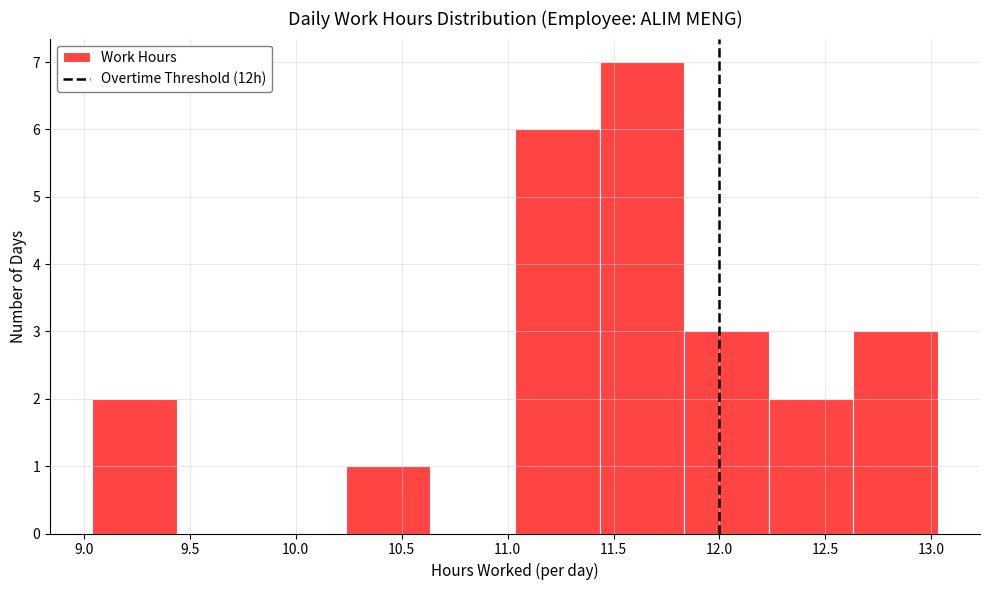

Reading left to right, list every bar in this chart as the range it spans on the x-axis followed by its height. Neither the bar edges nor the heights are printed on the chart, so give them approximately, as read against the axes.

9.05 to 9.45: 2
9.45 to 9.85: 0
9.85 to 10.25: 0
10.25 to 10.65: 1
10.65 to 11.05: 0
11.05 to 11.45: 6
11.45 to 11.85: 7
11.85 to 12.25: 3
12.25 to 12.65: 2
12.65 to 13.05: 3